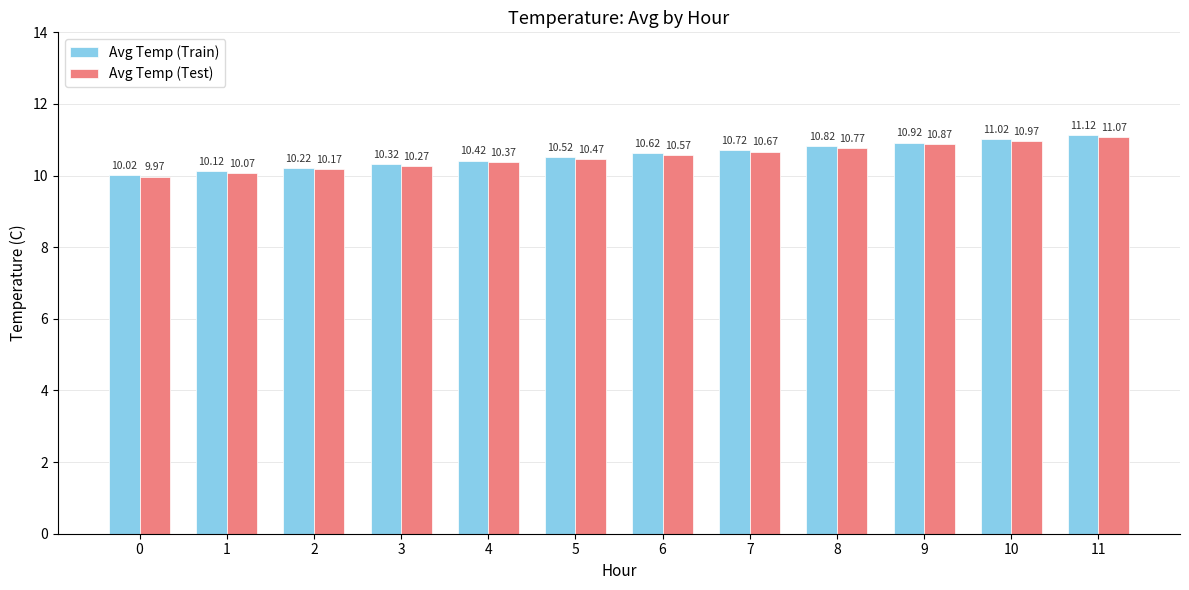

What is the value of the Avg Temp (Test) bar at the 12th from the left?

11.1